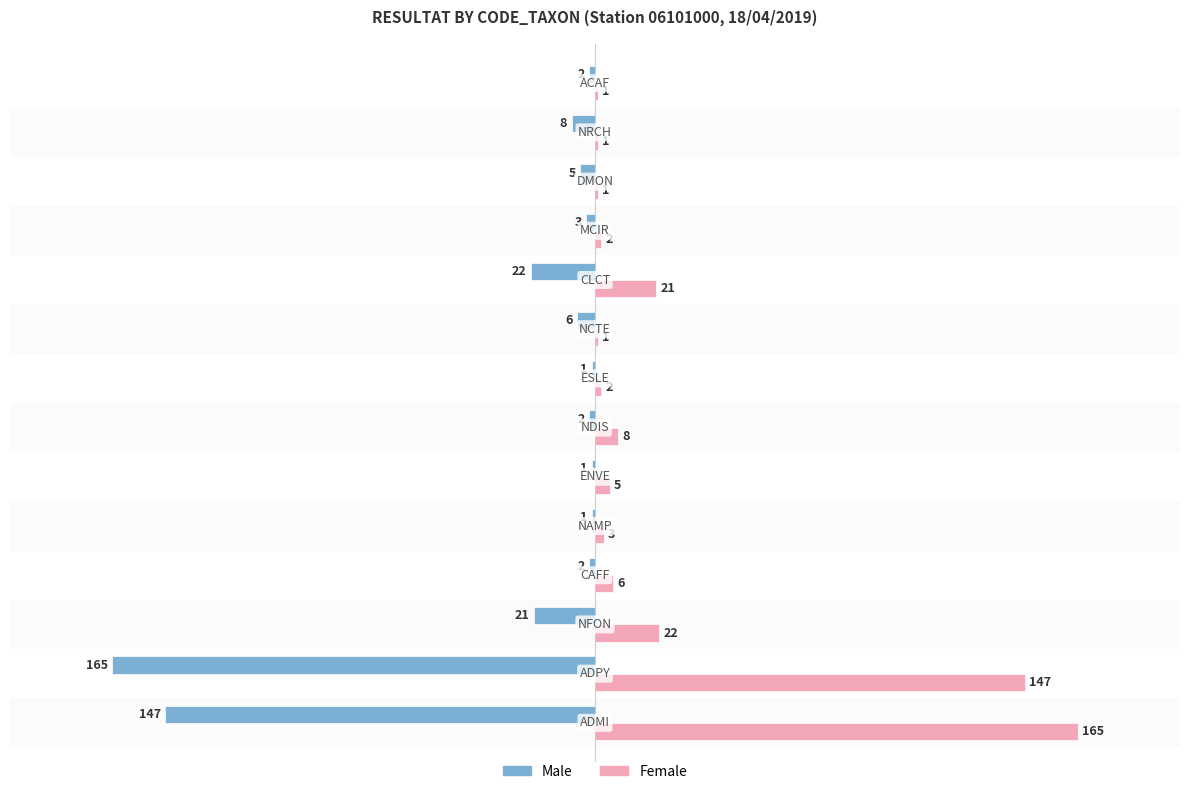

What is the sum of all Male values?

-386